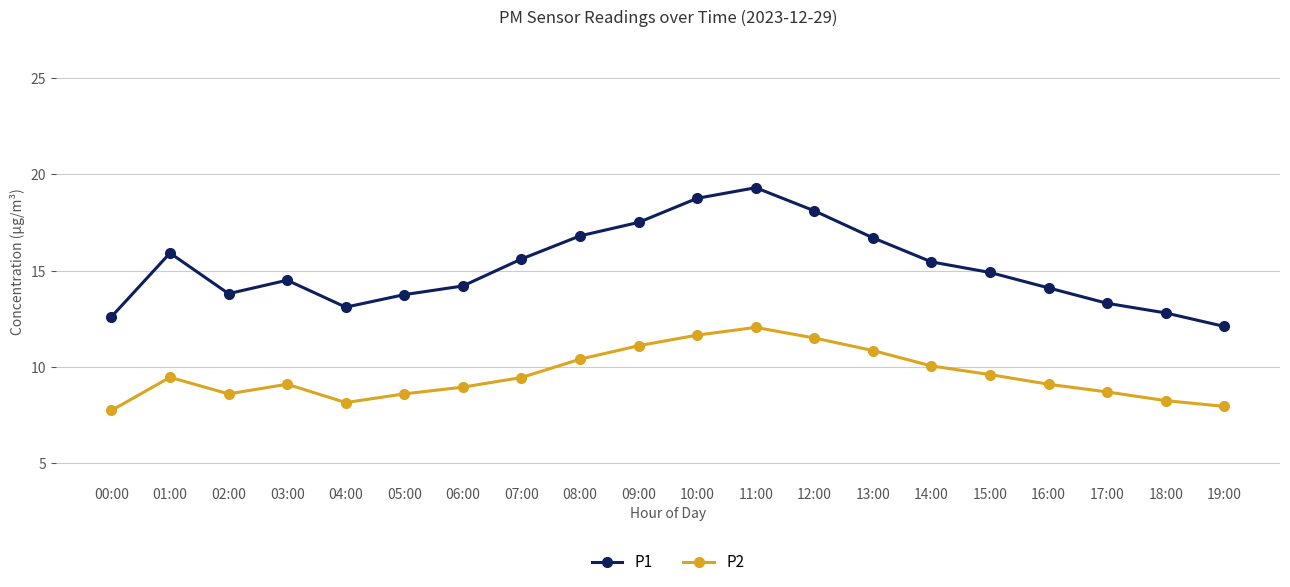

Which category has the lowest value in the P2 series?

00:00